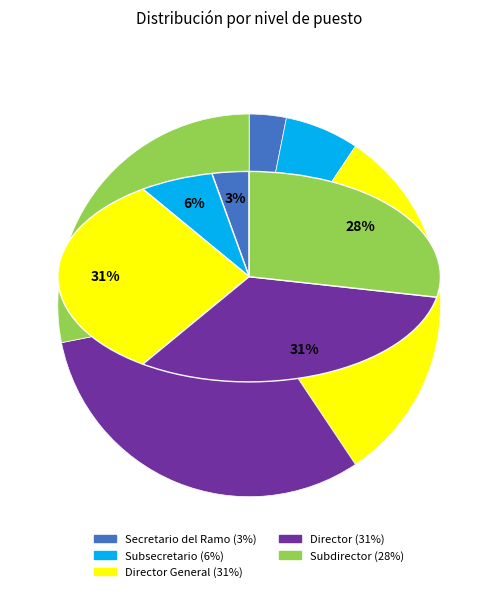

Rank the categories by value from highest to lowest.

Director General, Director, Subdirector, Subsecretario, Secretario del Ramo